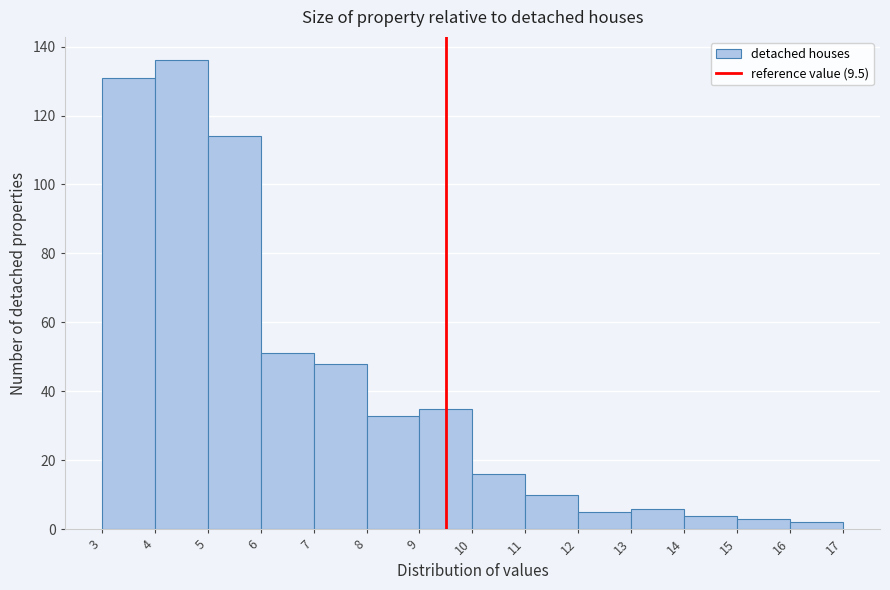

Reading left to right, transcribe this chart: for each bar, give the range it covers on the x-axis and its height. The values are not printed on the chart, so give them approximately, as read against the axis.

3 to 4: 132
4 to 5: 136
5 to 6: 114
6 to 7: 52
7 to 8: 48
8 to 9: 34
9 to 10: 36
10 to 11: 16
11 to 12: 10
12 to 13: 6
13 to 14: 6
14 to 15: 4
15 to 16: 4
16 to 17: 2